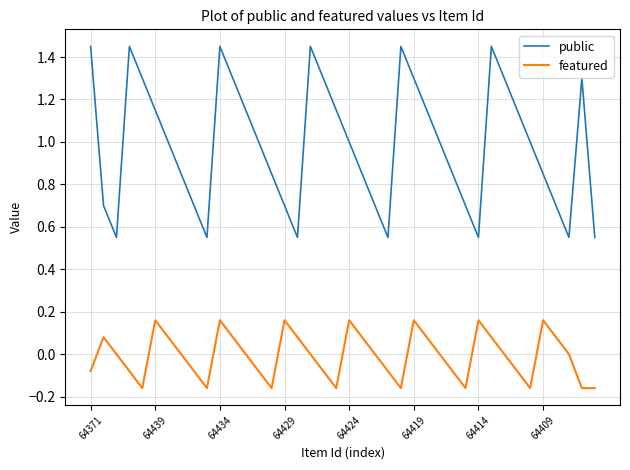

What is the difference between the maximum and minimum values in the featured series?

0.3